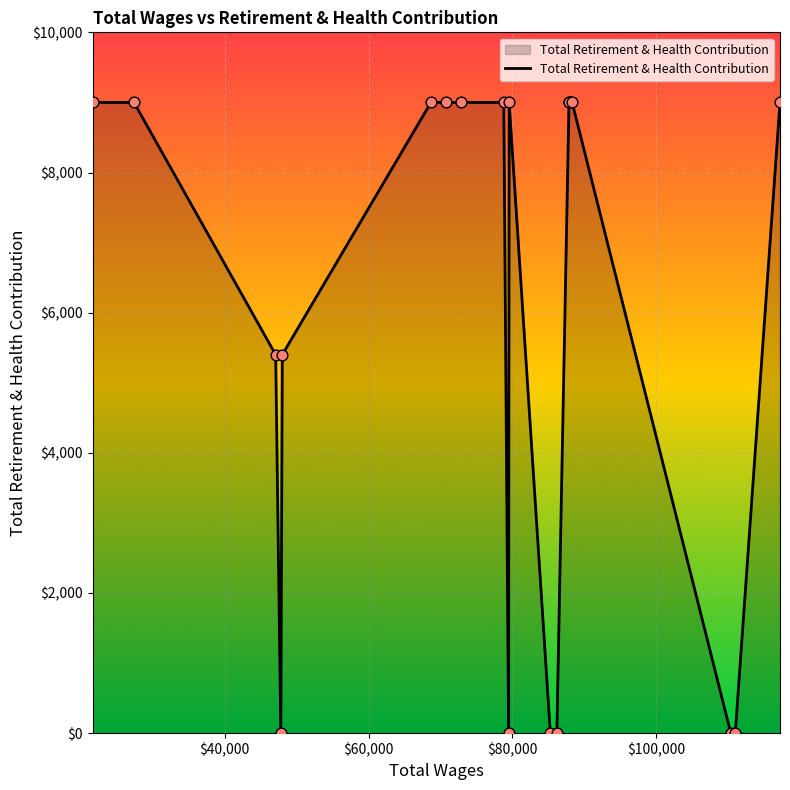

What is the greatest value displayed?

9000